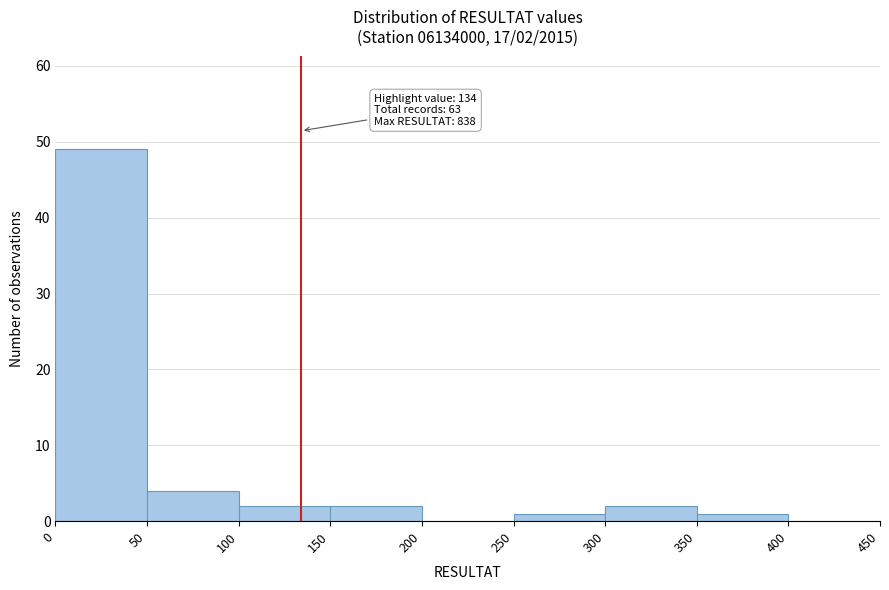

Over which range of the x-axis is the bar tallest?

0 to 50